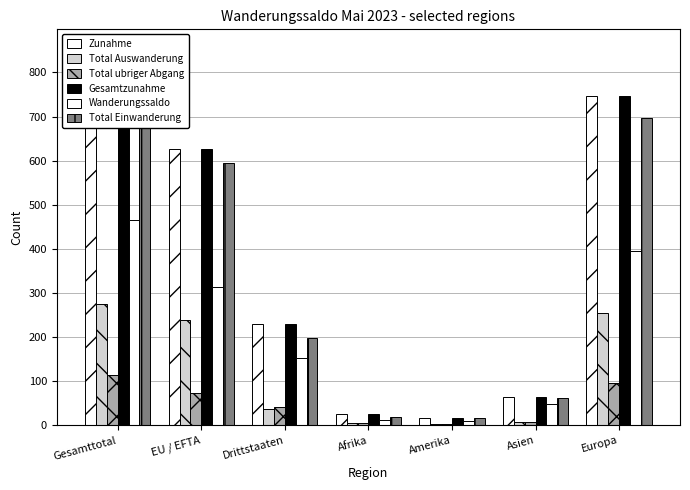

Count the number of categories in the chart.

7